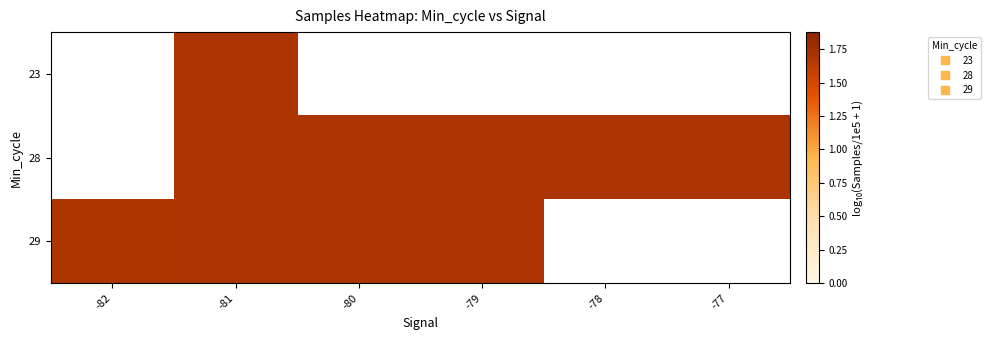

List the series in order of their peak value, highest first.

23, 28, 29